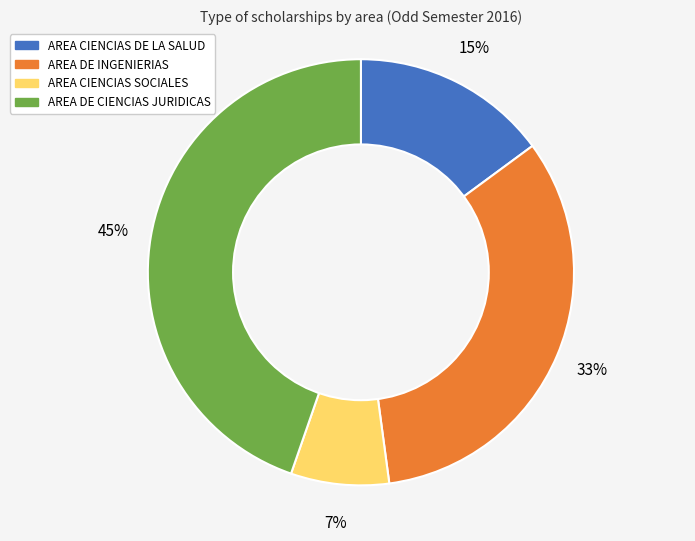

To the nearest percent, what is the average slice percentage?

25%